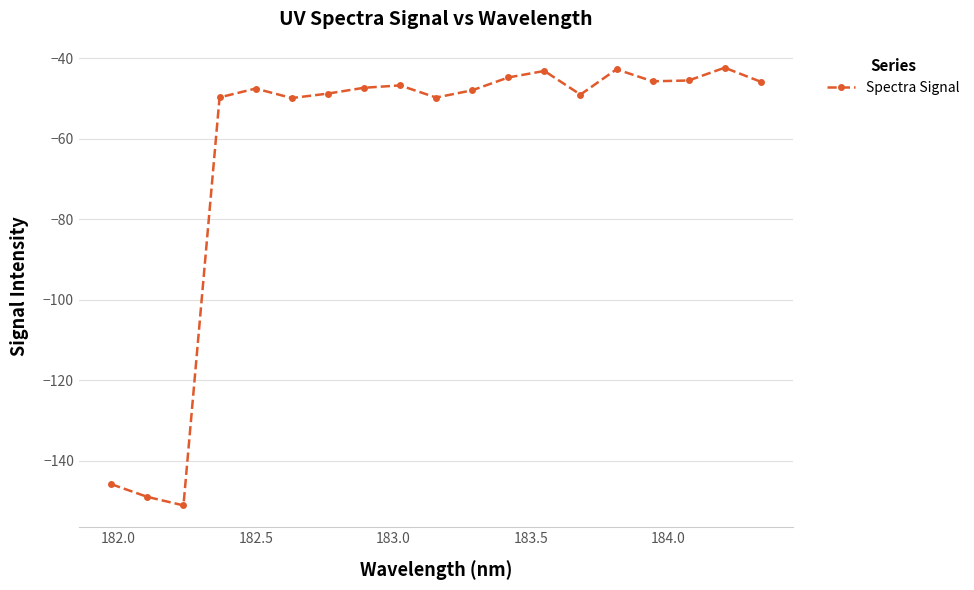

What is the difference between the second highest and minimum values?

108.4